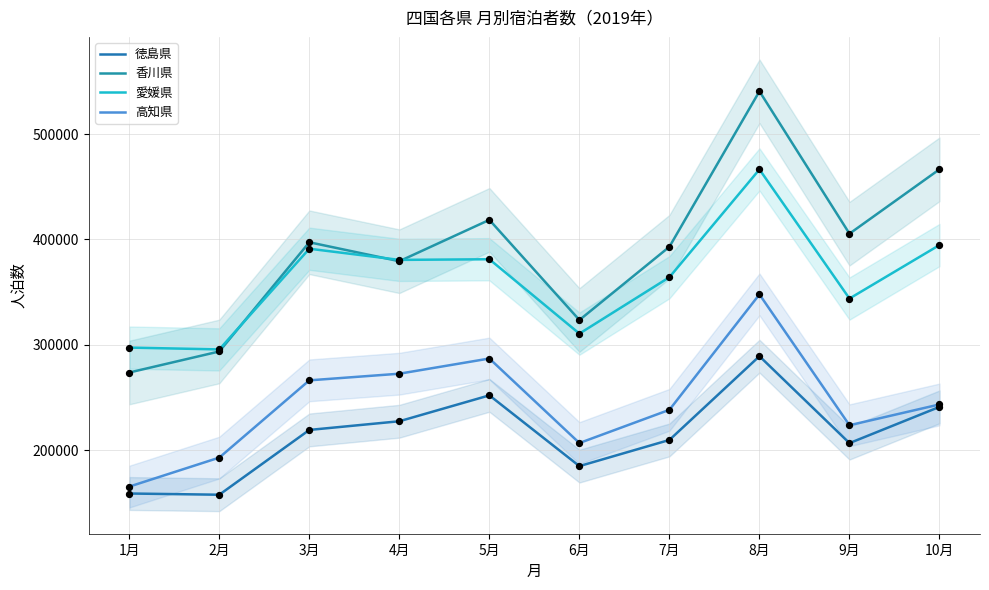

Which series reaches the minimum Y coordinate?

徳島県